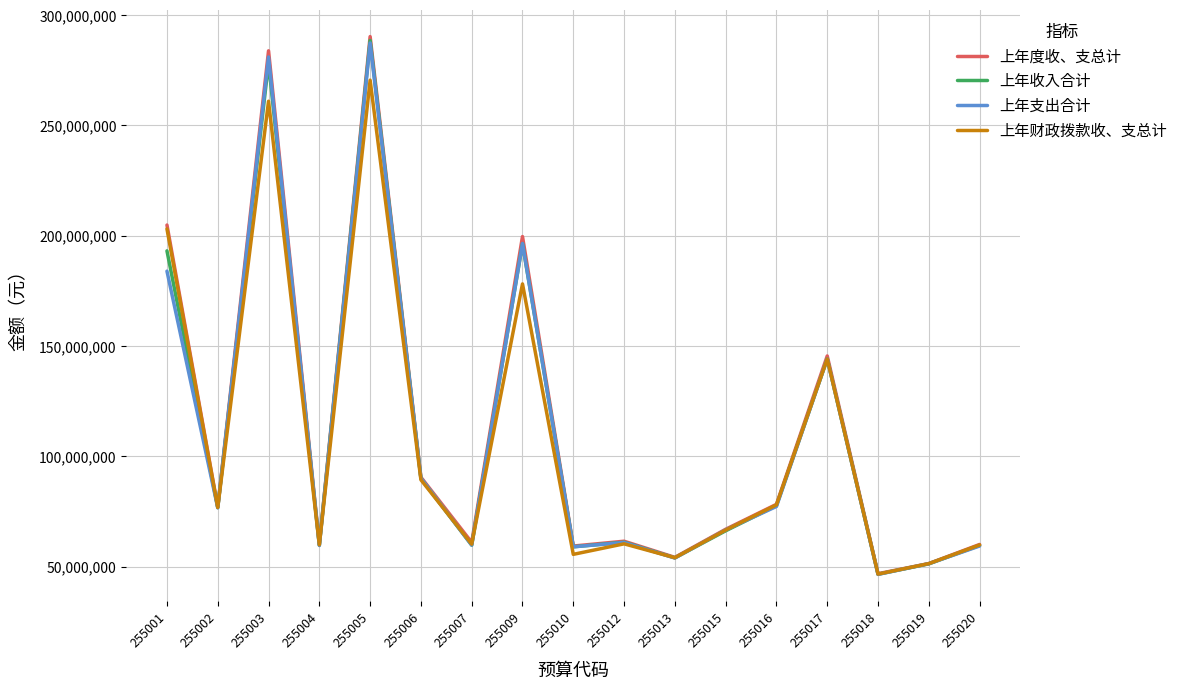

What is the sum of all 上年财政拨款收、支总计 values?

1815788930.9